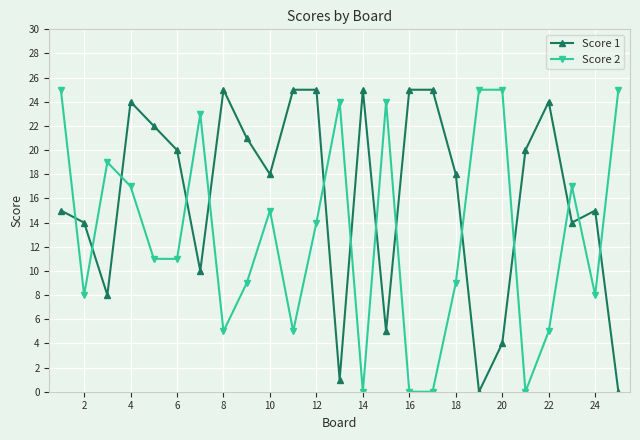

How many distinct data groups are displayed?

2